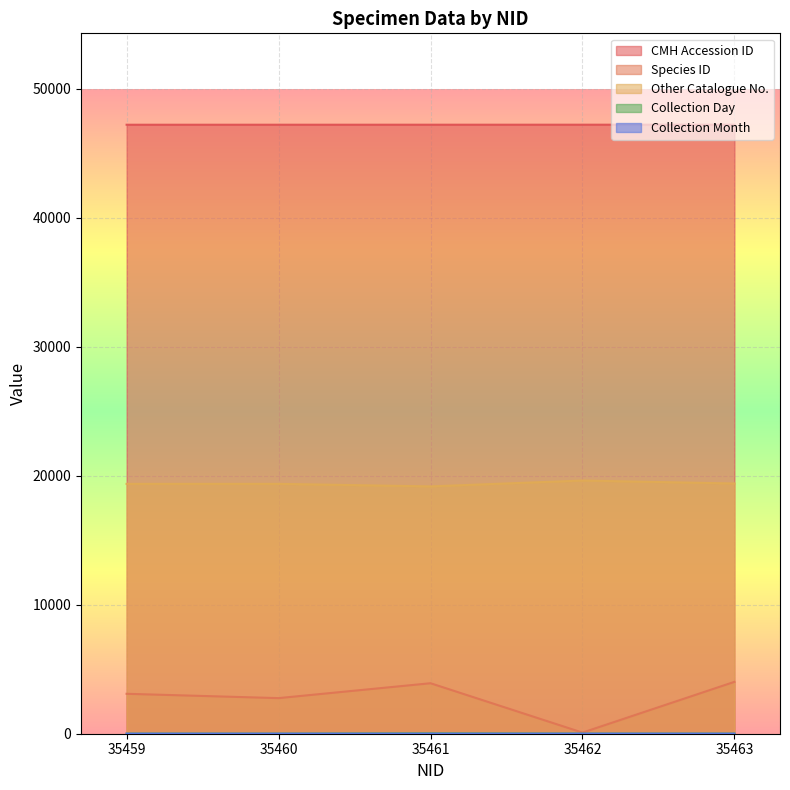

What is the greatest value displayed?

47219